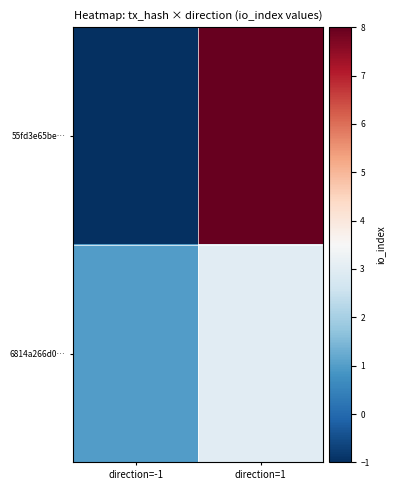

Which category has the highest value across all series?

direction=1